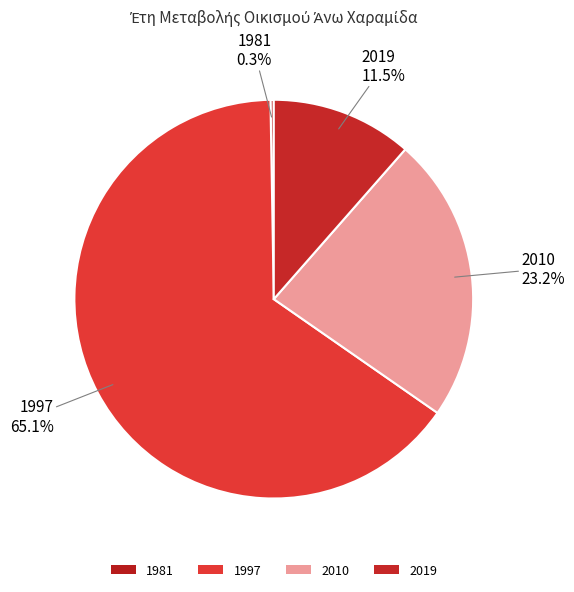

Which has a higher value, 1997 or 2019?

1997